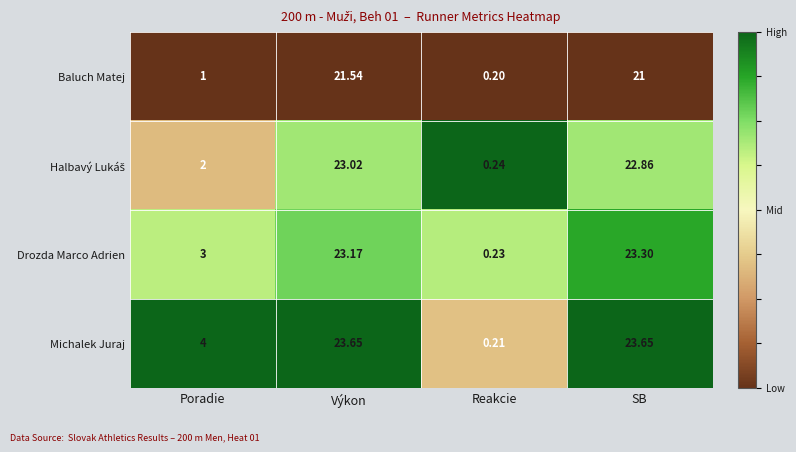

Which category has the highest value in the Baluch Matej series?

Výkon